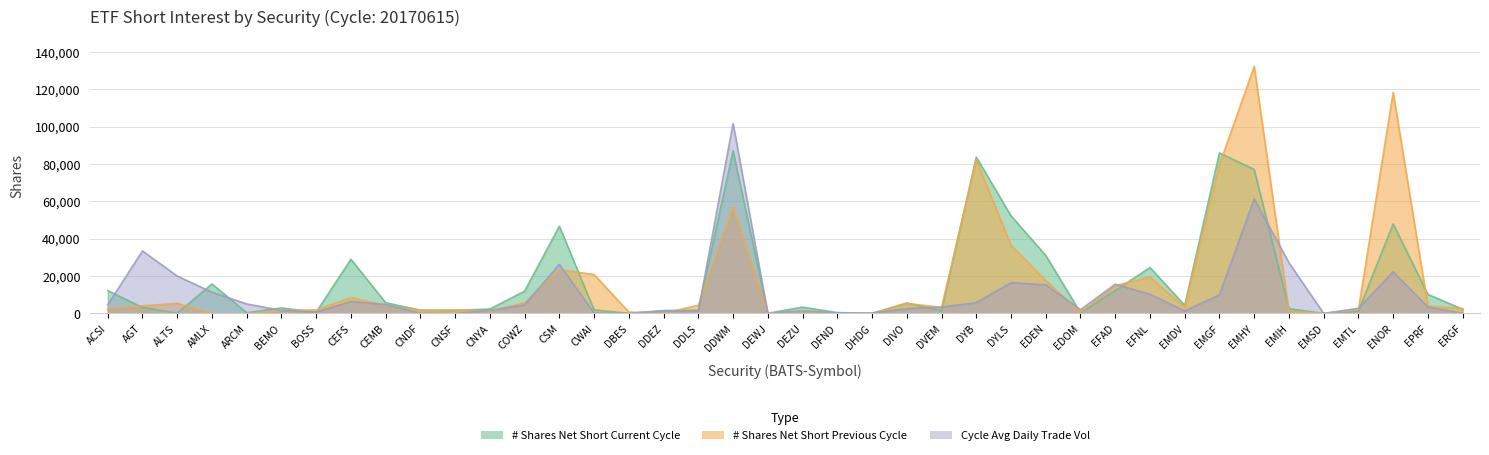

How many distinct data groups are displayed?

3